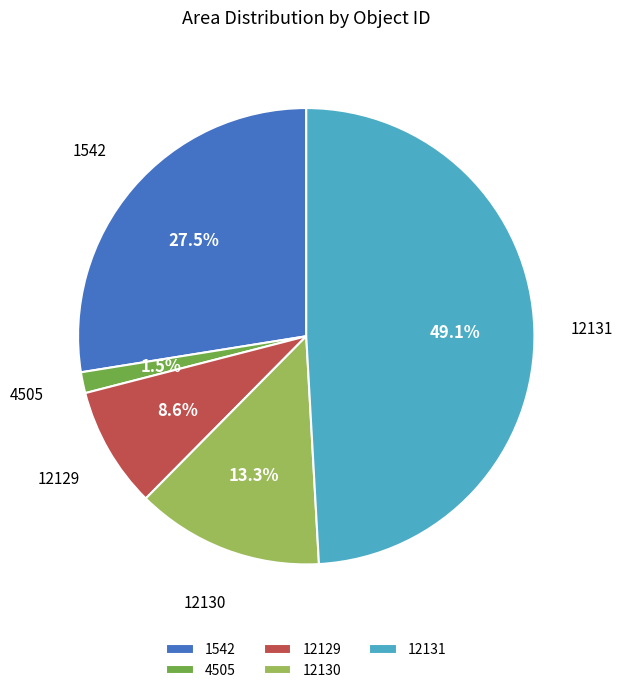

Between 12131 and 4505, which is larger?

12131